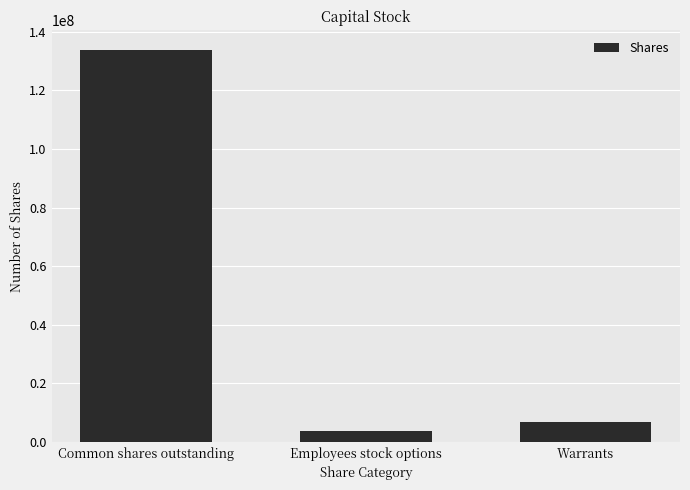

What position from the left is Employees stock options?

2